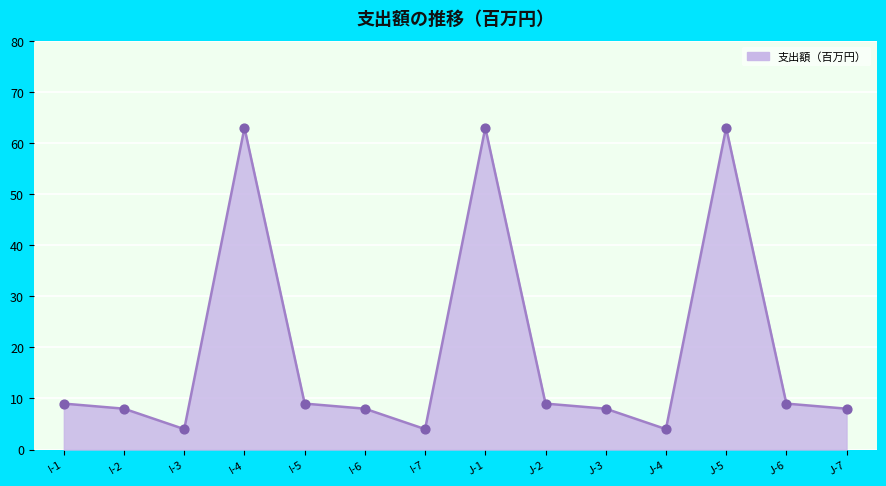

What is the change in value from I-7 to J-2?

+5